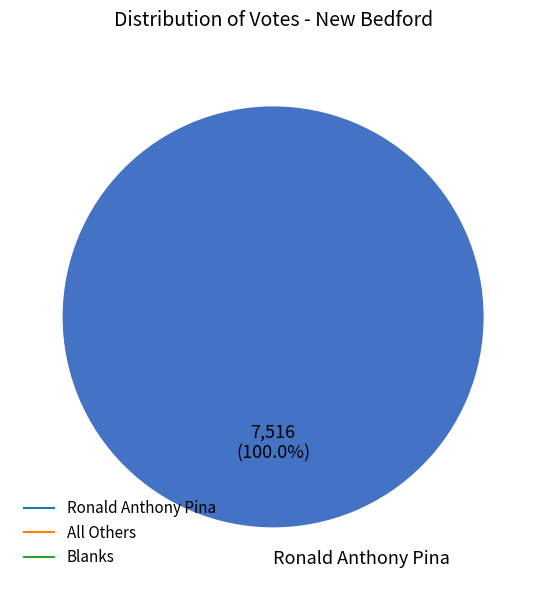

How many slices are in this pie chart?

1